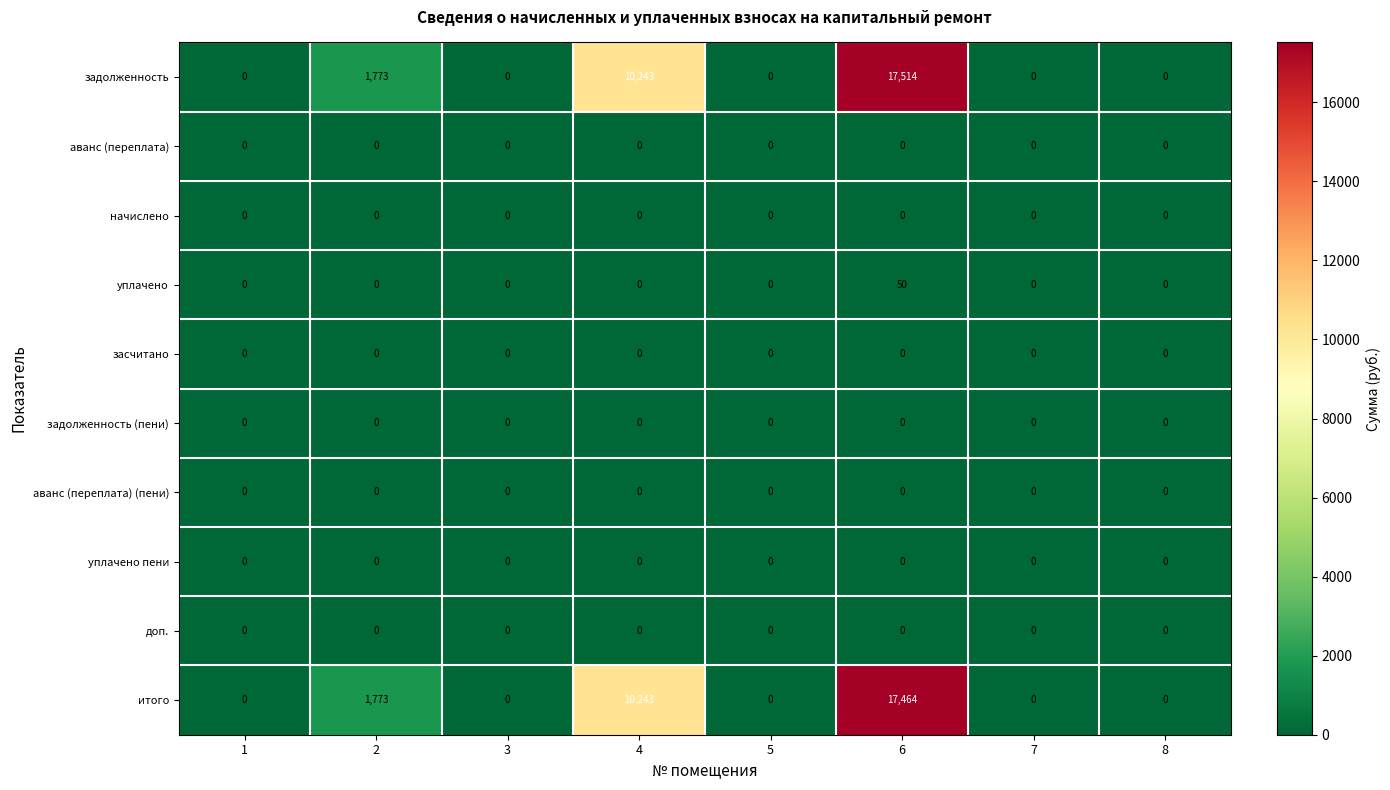

How many data points does each series have?

8